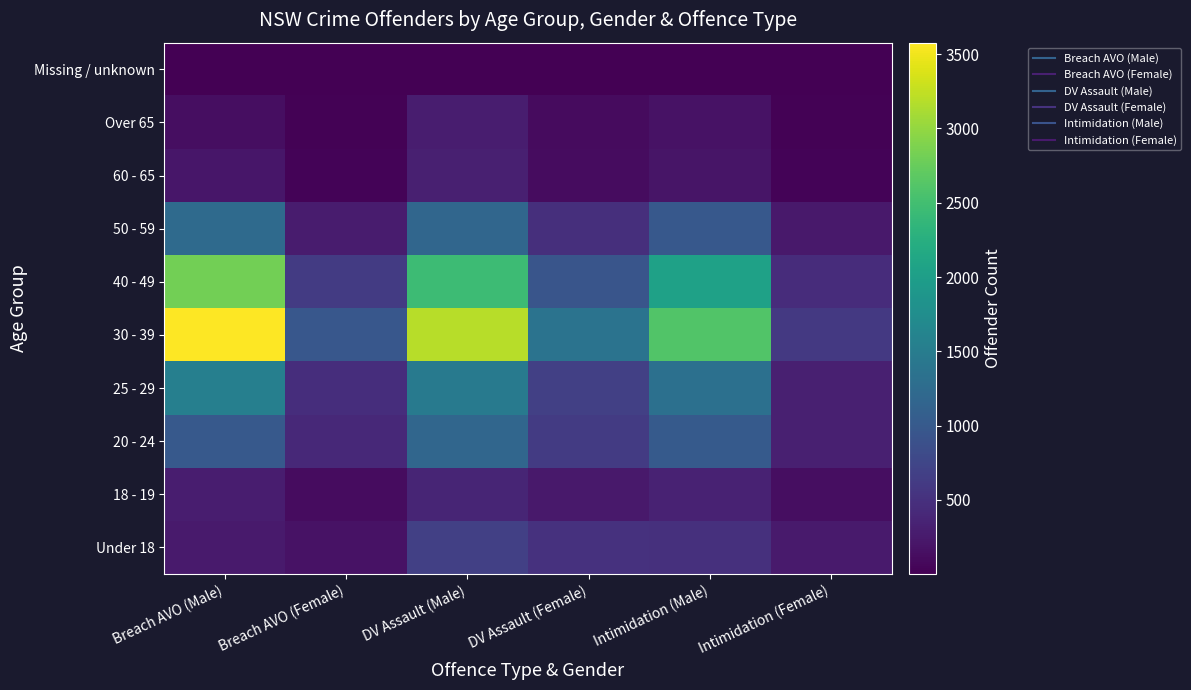

Reading right to left, list all the values displayed in this chart.

Under 18: Intimidation (Female)=261	Intimidation (Male)=496	DV Assault (Female)=507	DV Assault (Male)=676	Breach AVO (Female)=179	Breach AVO (Male)=265
18 - 19: Intimidation (Female)=131	Intimidation (Male)=345	DV Assault (Female)=243	DV Assault (Male)=376	Breach AVO (Female)=116	Breach AVO (Male)=281
20 - 24: Intimidation (Female)=318	Intimidation (Male)=1007	DV Assault (Female)=621	DV Assault (Male)=1183	Breach AVO (Female)=418	Breach AVO (Male)=1006
25 - 29: Intimidation (Female)=317	Intimidation (Male)=1320	DV Assault (Female)=679	DV Assault (Male)=1464	Breach AVO (Female)=467	Breach AVO (Male)=1548
30 - 39: Intimidation (Female)=598	Intimidation (Male)=2607	DV Assault (Female)=1359	DV Assault (Male)=3194	Breach AVO (Female)=977	Breach AVO (Male)=3577
40 - 49: Intimidation (Female)=452	Intimidation (Male)=2048	DV Assault (Female)=949	DV Assault (Male)=2454	Breach AVO (Female)=629	Breach AVO (Male)=2814
50 - 59: Intimidation (Female)=246	Intimidation (Male)=988	DV Assault (Female)=484	DV Assault (Male)=1178	Breach AVO (Female)=275	Breach AVO (Male)=1238
60 - 65: Intimidation (Female)=35	Intimidation (Male)=204	DV Assault (Female)=114	DV Assault (Male)=319	Breach AVO (Female)=40	Breach AVO (Male)=220
Over 65: Intimidation (Female)=19	Intimidation (Male)=169	DV Assault (Female)=104	DV Assault (Male)=282	Breach AVO (Female)=27	Breach AVO (Male)=129
Missing / unknown: Intimidation (Female)=1	Intimidation (Male)=12	DV Assault (Female)=5	DV Assault (Male)=13	Breach AVO (Female)=3	Breach AVO (Male)=11